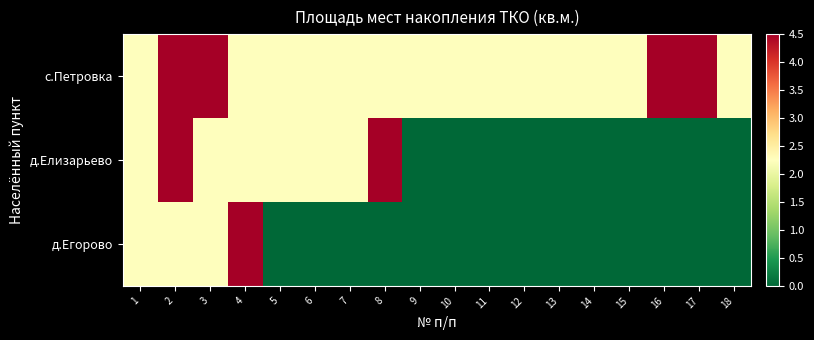

Reading right to left, transcribe all the data shown in this chart.

с.Петровка: 18=2.2	17=4.5	16=4.5	15=2.2	14=2.2	13=2.2	12=2.2	11=2.2	10=2.2	9=2.2	8=2.2	7=2.2	6=2.2	5=2.2	4=2.2	3=4.5	2=4.5	1=2.2
д.Елизарьево: 18=0.0	17=0.0	16=0.0	15=0.0	14=0.0	13=0.0	12=0.0	11=0.0	10=0.0	9=0.0	8=4.5	7=2.2	6=2.2	5=2.2	4=2.2	3=2.2	2=4.5	1=2.2
д.Егорово: 18=0.0	17=0.0	16=0.0	15=0.0	14=0.0	13=0.0	12=0.0	11=0.0	10=0.0	9=0.0	8=0.0	7=0.0	6=0.0	5=0.0	4=4.5	3=2.2	2=2.2	1=2.2